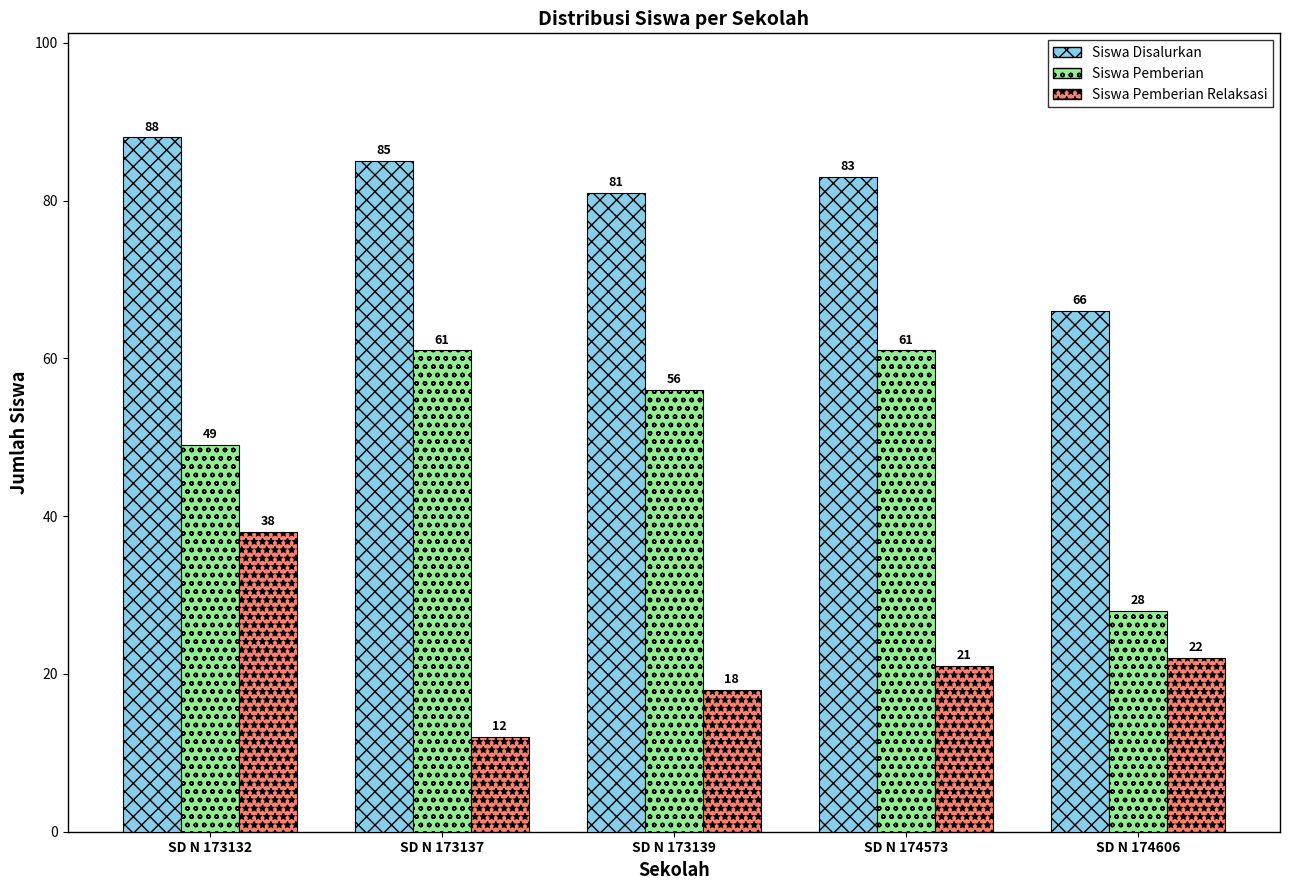

What is the value of the Siswa Pemberian bar at the 1st from the left?

49